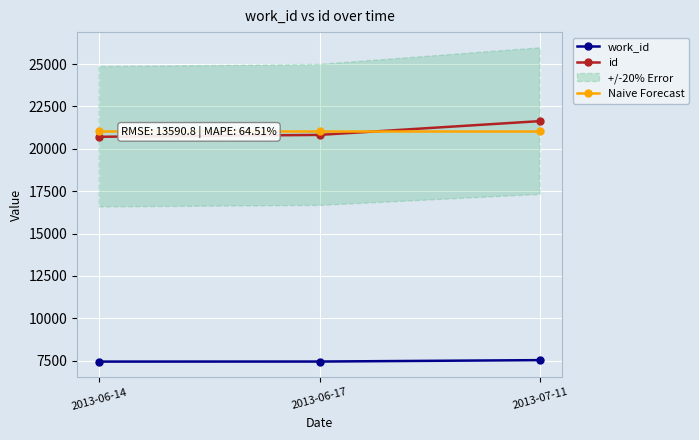

What is the average value of the id series?

21055.3